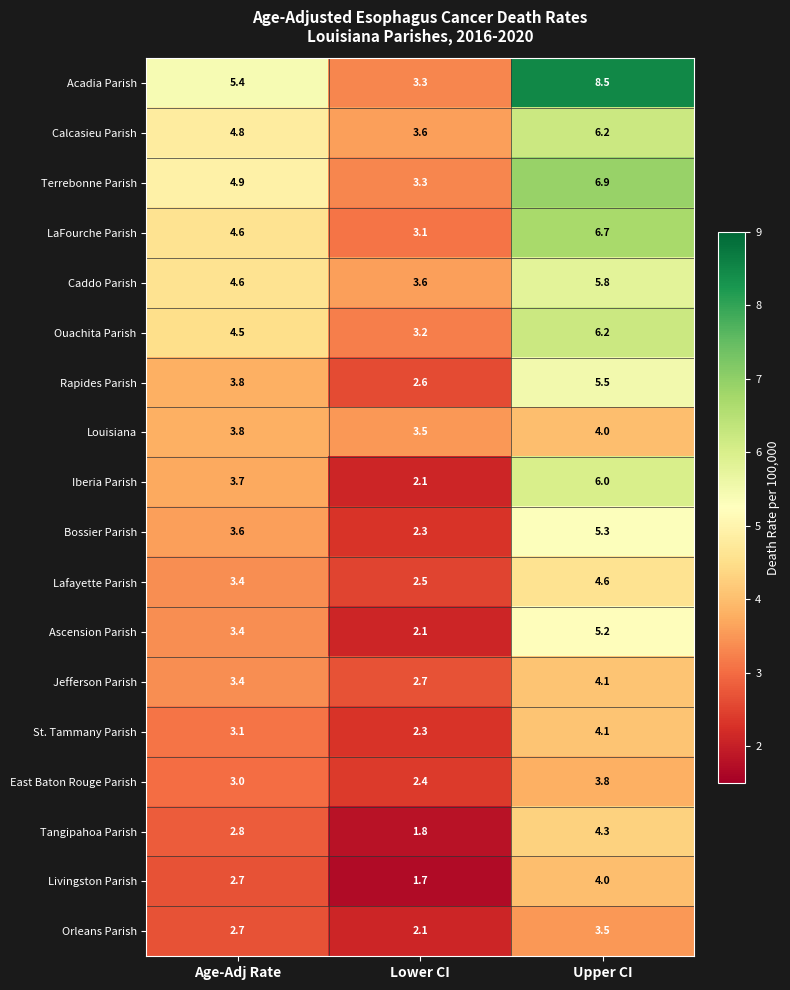

What is the spread (max minus min) of values at Upper CI?

5.0